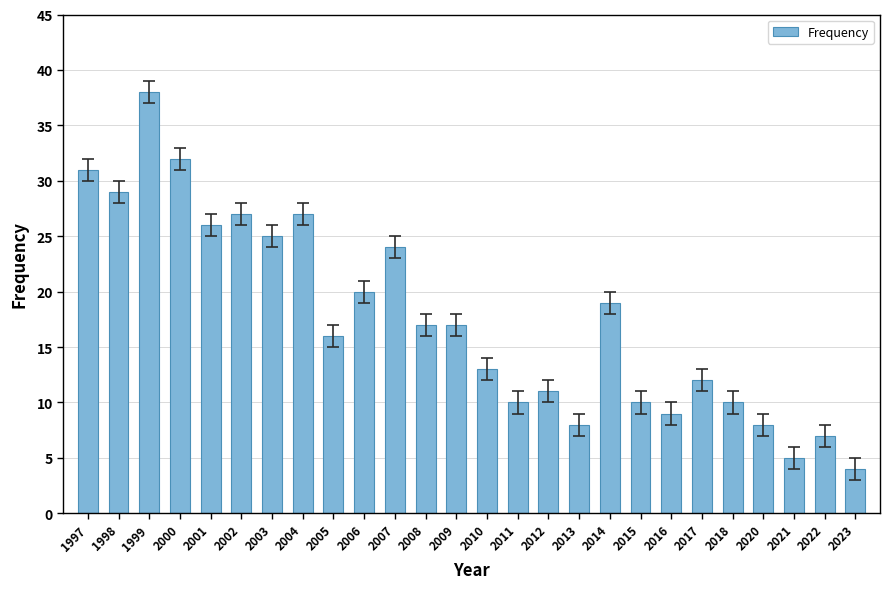

What is the value of the 4th bar from the left?

32